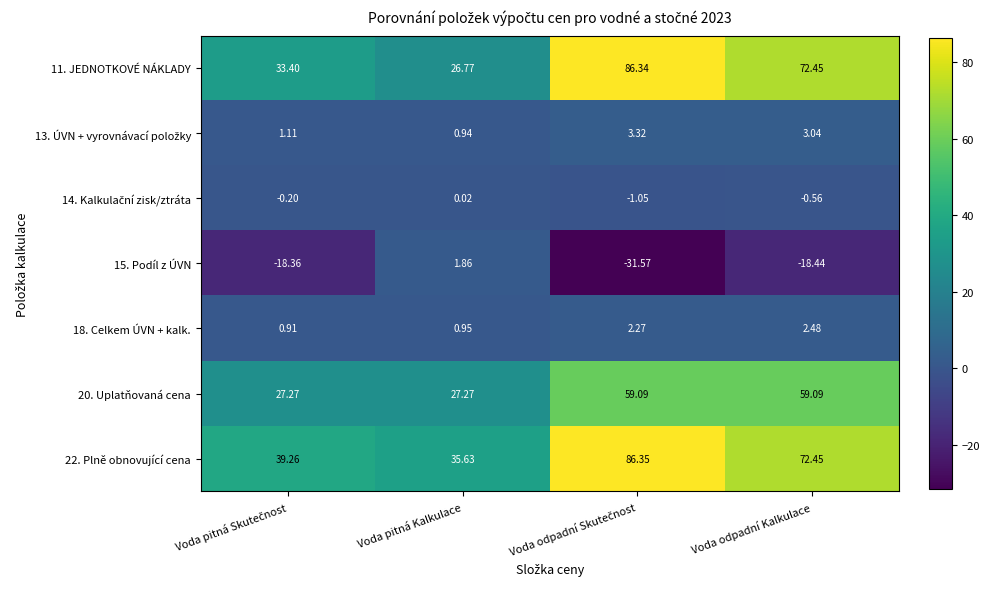

What is the total value across all series at Voda odpadní Kalkulace?

190.5